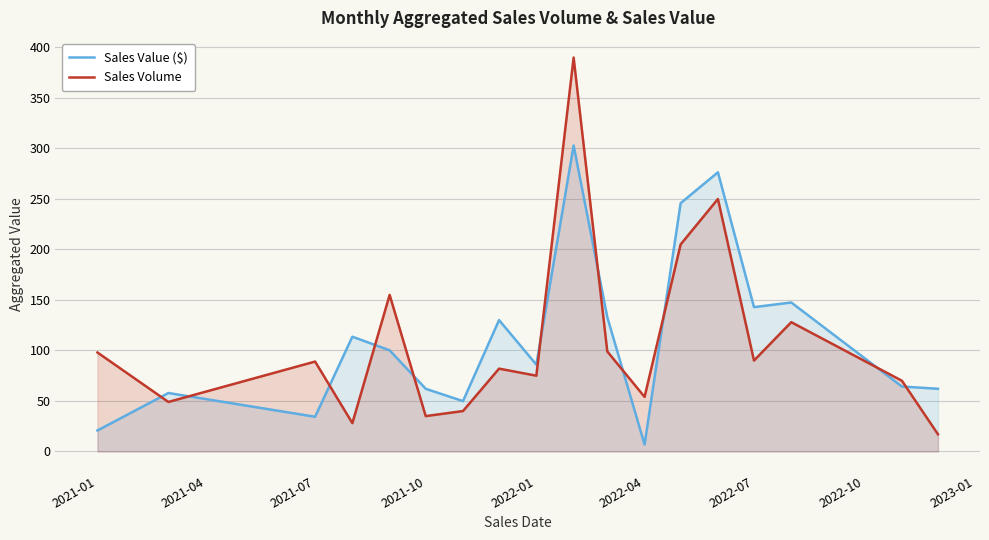

Read the Sales Value ($) value at 2022-04.

6.9